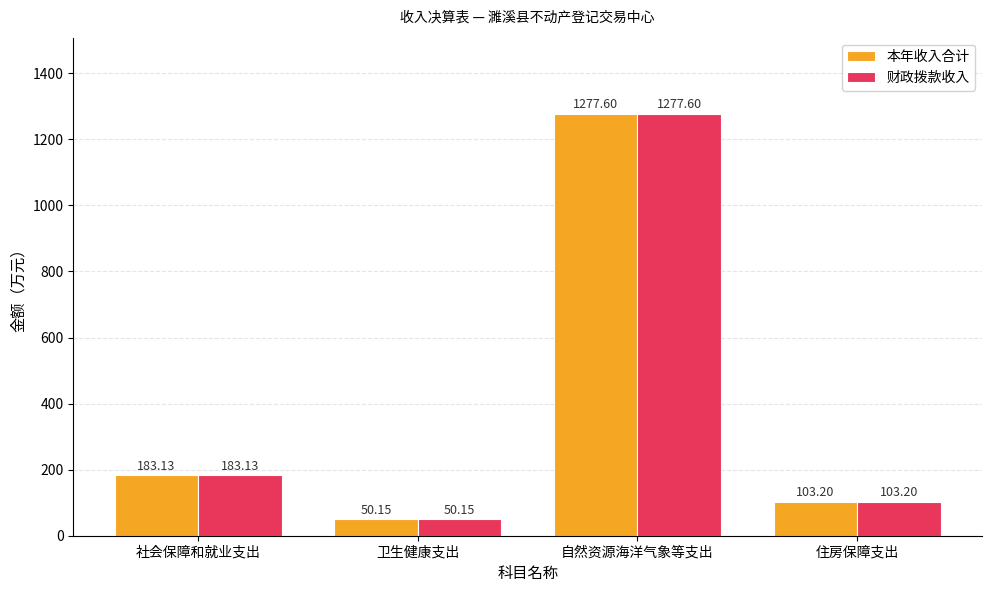

Rank the categories by 财政拨款收入 value from lowest to highest.

卫生健康支出, 住房保障支出, 社会保障和就业支出, 自然资源海洋气象等支出